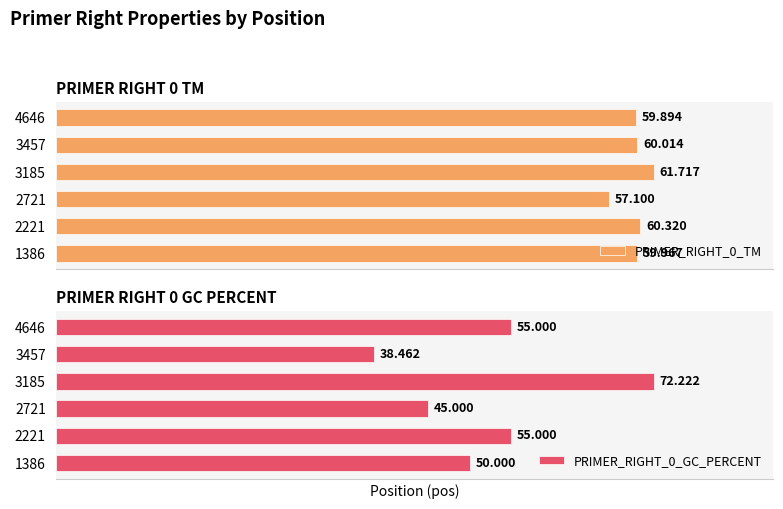

Between 2221 and 2721, which series saw the biggest shift?

PRIMER_RIGHT_0_GC_PERCENT